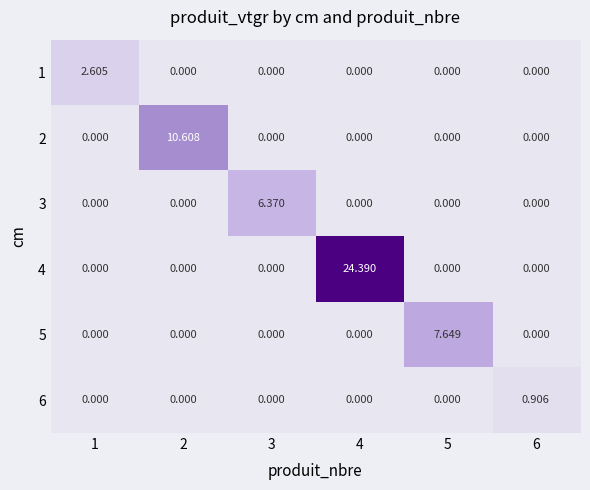

List the series in order of their peak value, highest first.

4, 2, 5, 3, 1, 6